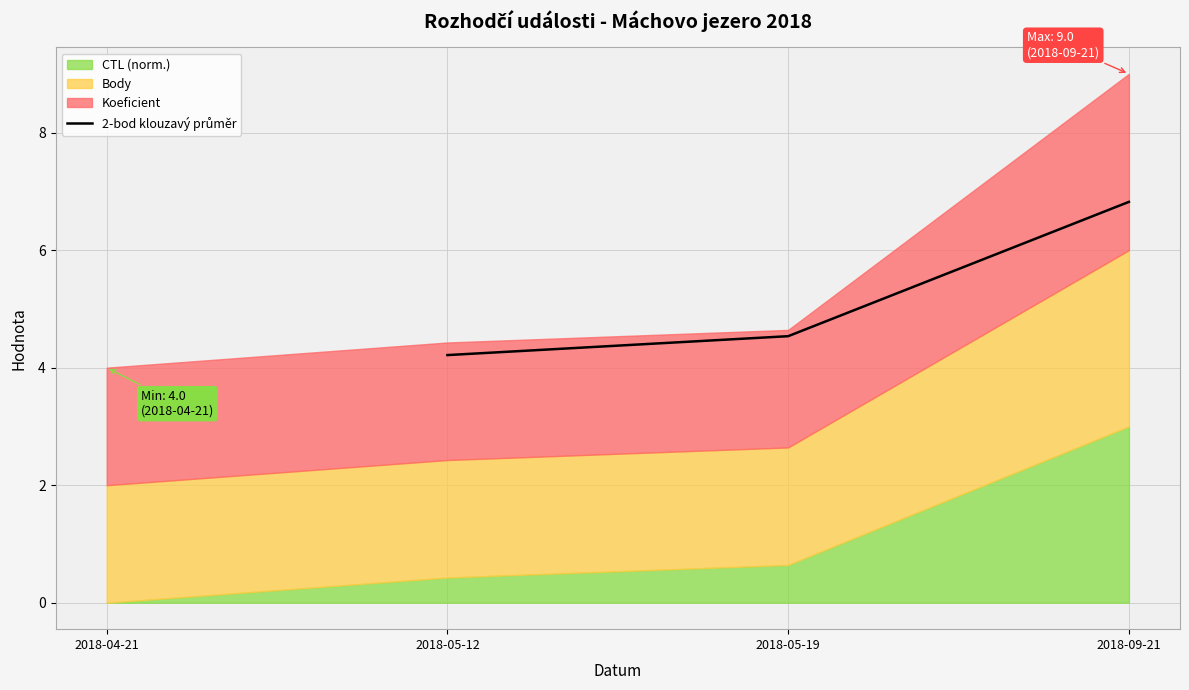

How many lines are shown in the chart?

1